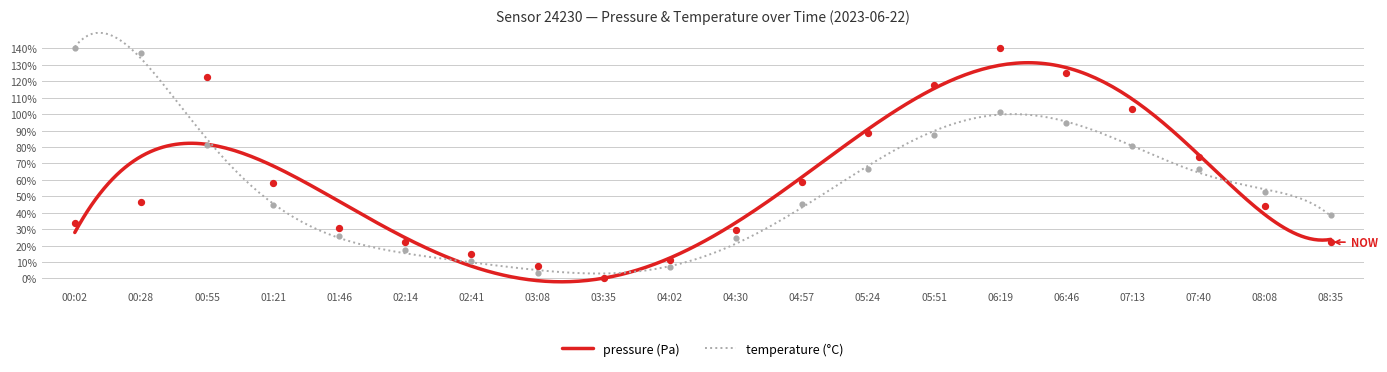

At which category is the sum across all series the highest?

06:19